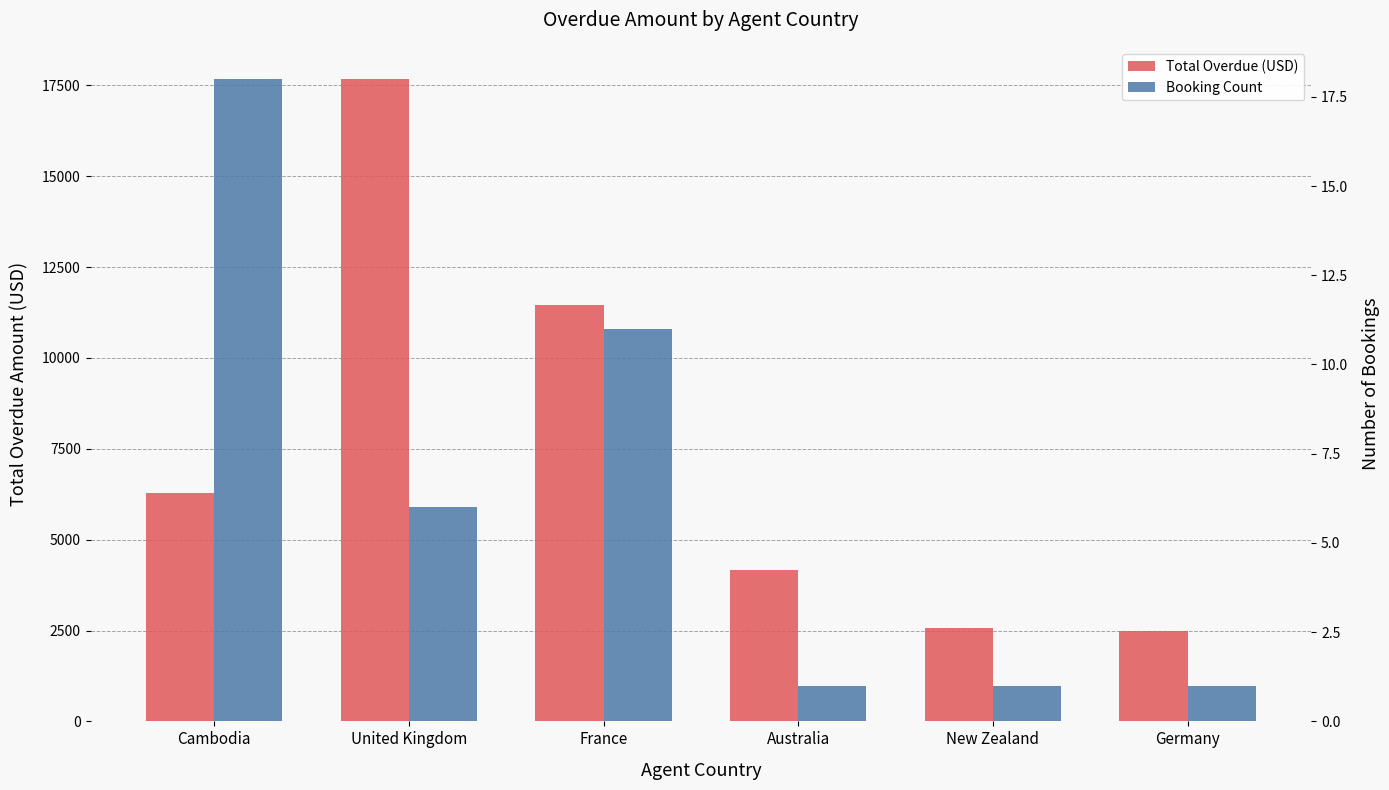

Is the value of Booking Count at New Zealand greater than the value of Total Overdue (USD) at Cambodia?

No